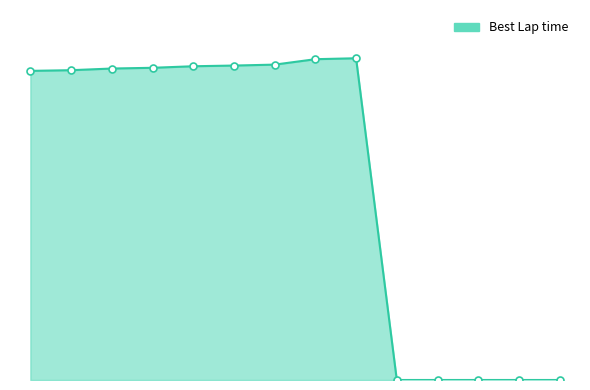

True or false: the data has more than 2 interior local peaks.

False